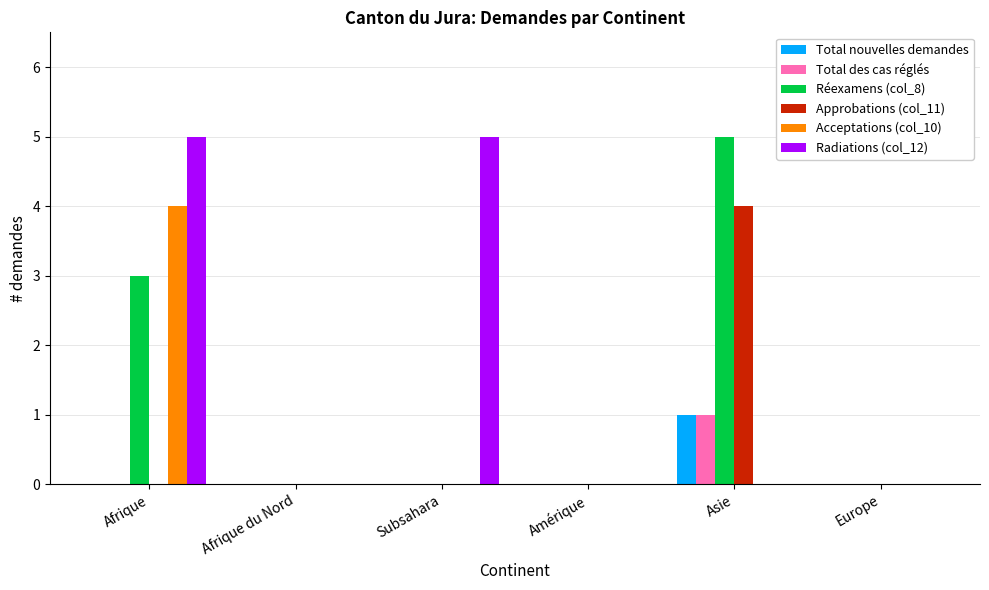

What is the total value across all series at Asie?

11